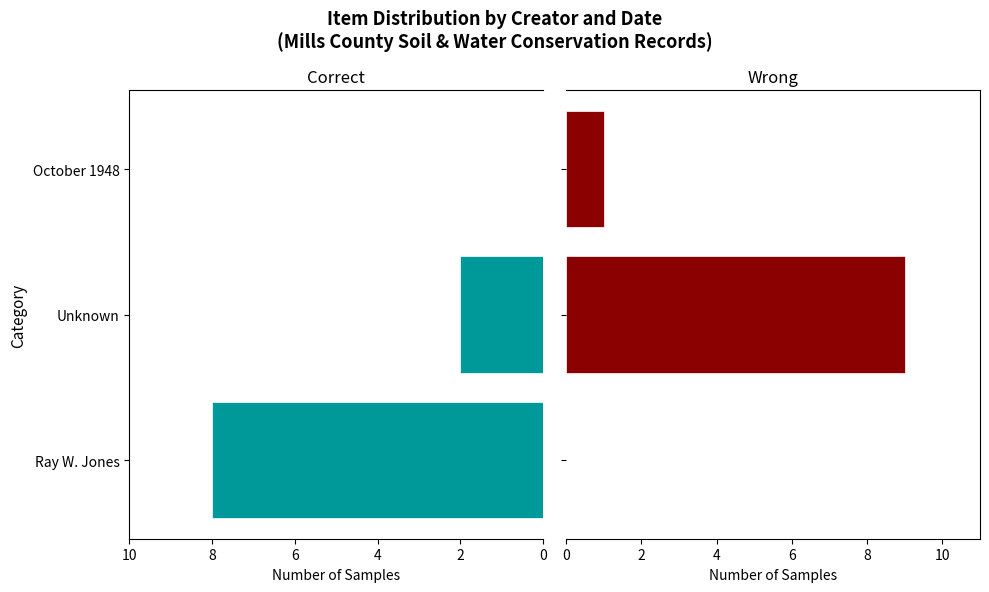

What value does the Correct series have at Ray W. Jones?

8